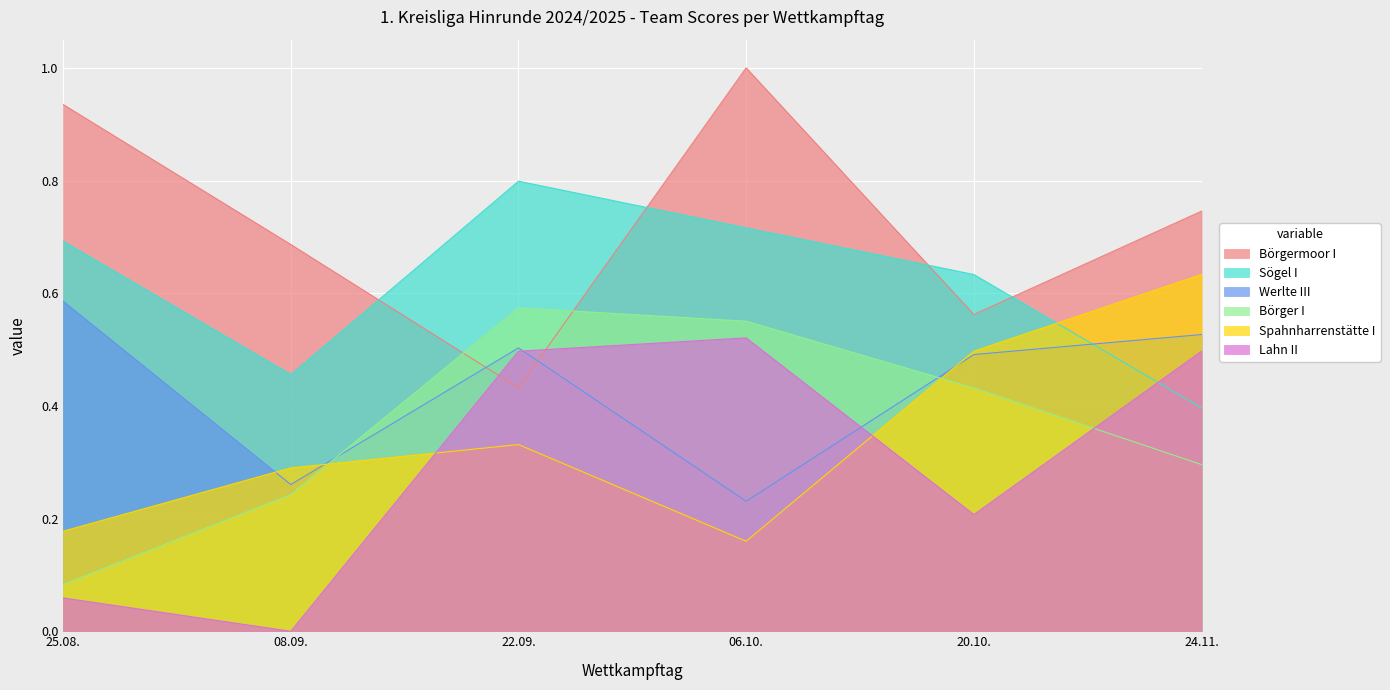

What is the greatest value displayed?

1.0